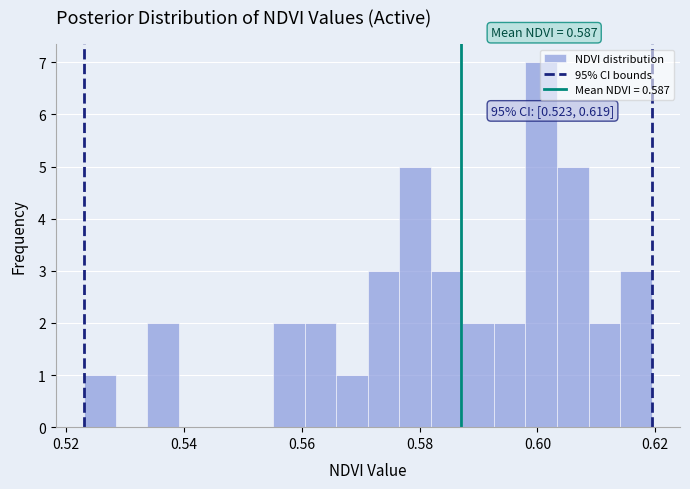

Around what value on the x-axis is the tallest bar? Give the approximate position of its centre, as read against the axis.

0.600